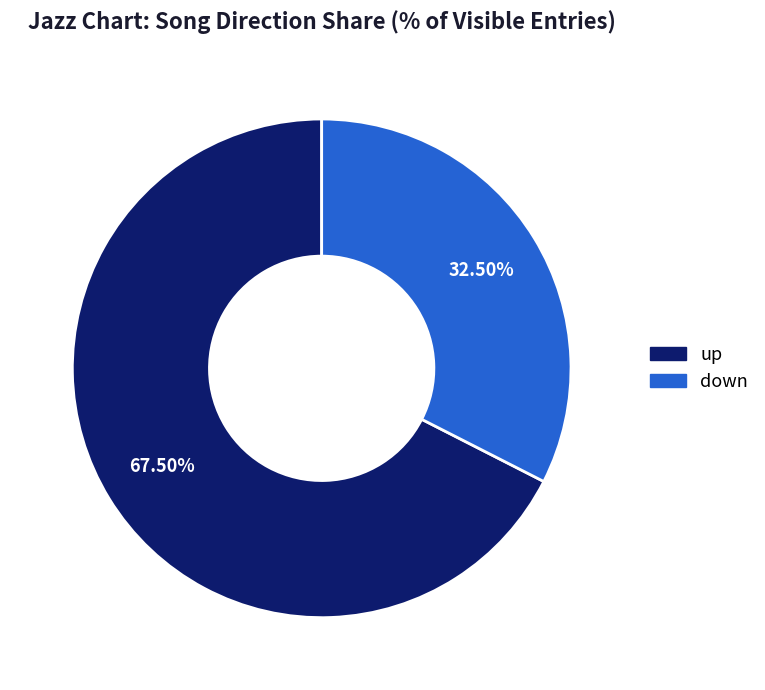

What is the majority slice?

up